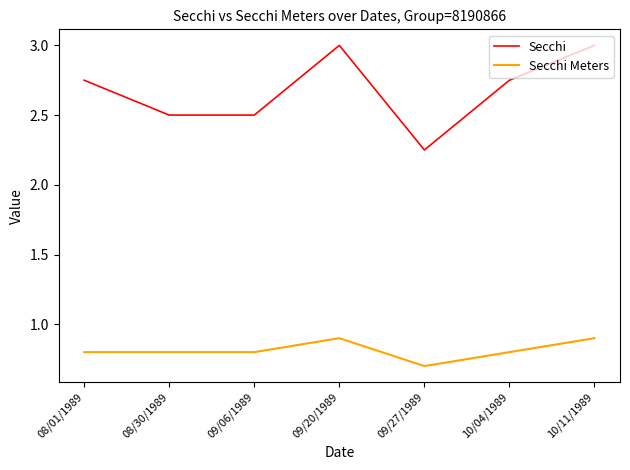

What is the difference between the Secchi values at 08/01/1989 and 09/27/1989?

0.5